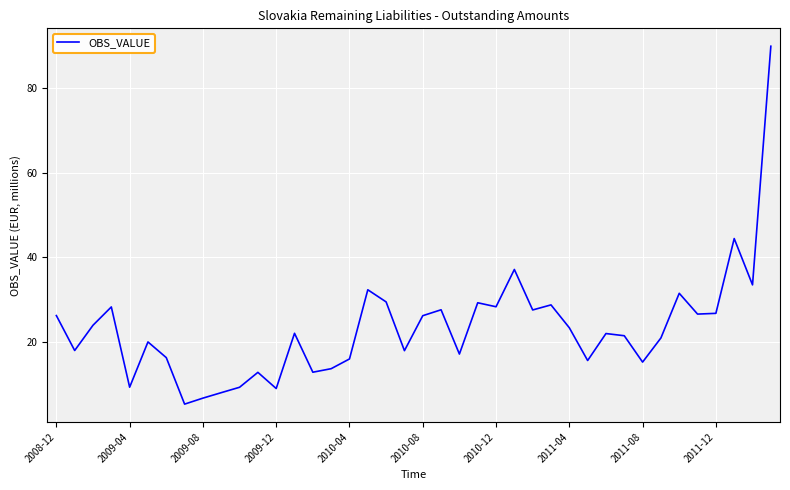

What is the difference between the maximum and minimum values?

84.6